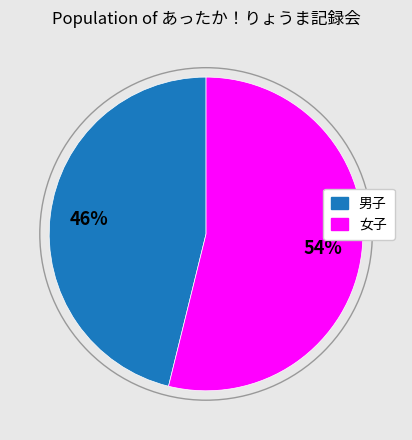

Does 男子 represent more than half of the total?

No